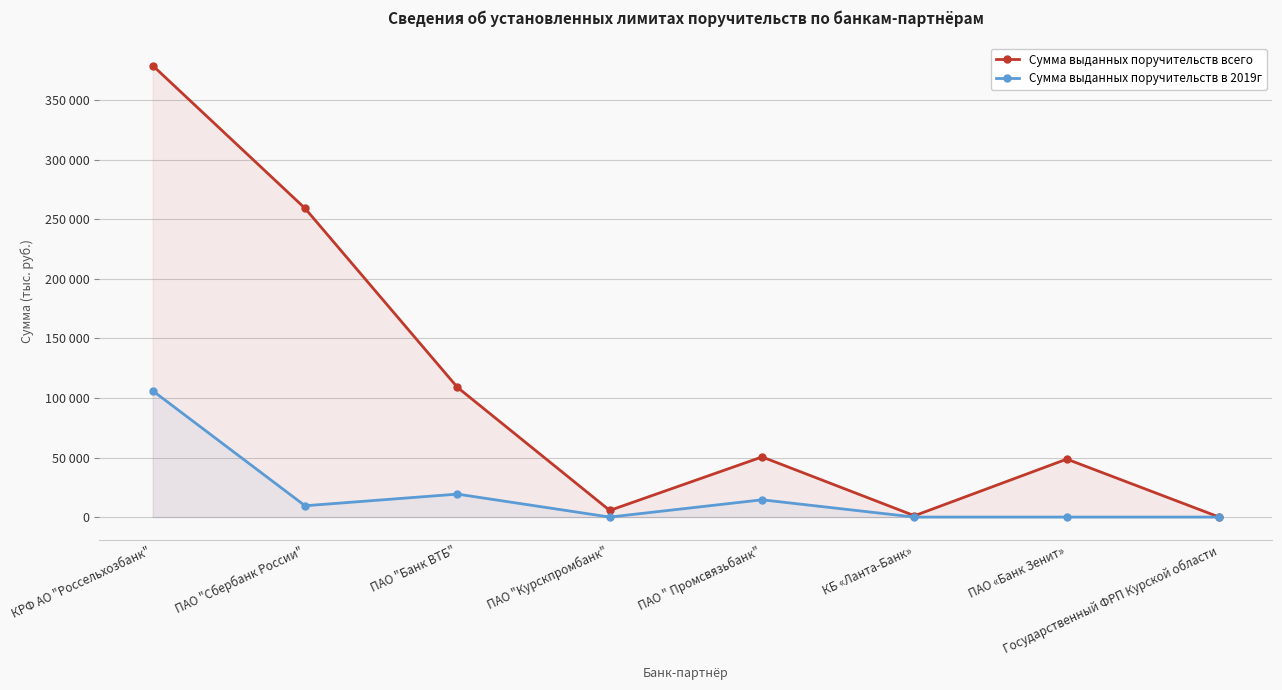

At which label does Сумма выданных поручительств в 2019г reach its peak?

КРФ АО "Россельхозбанк"